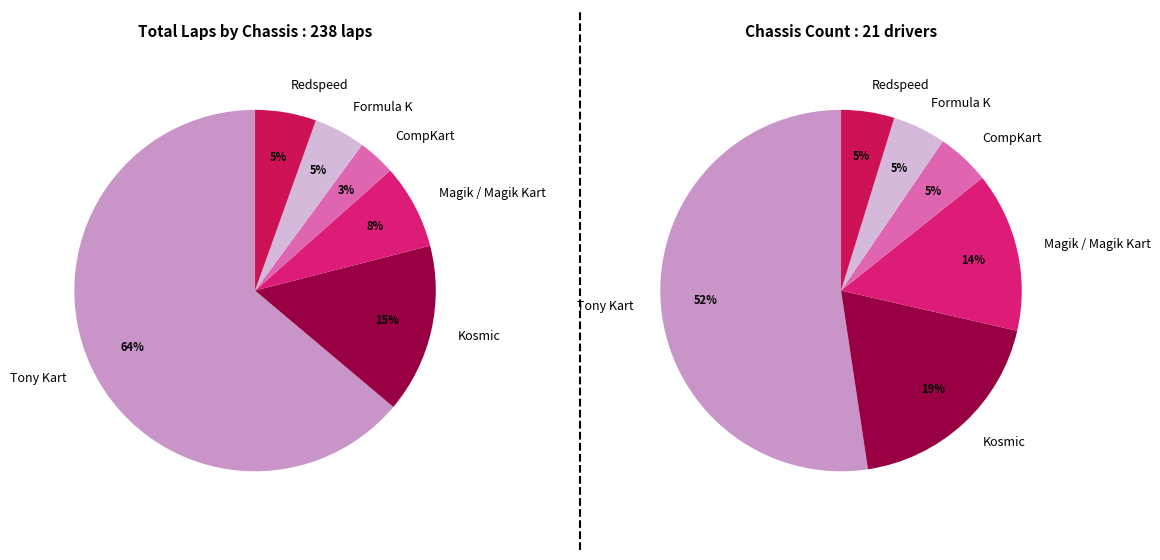

The Formula K slice represents 12% of the pie. True or false?

False